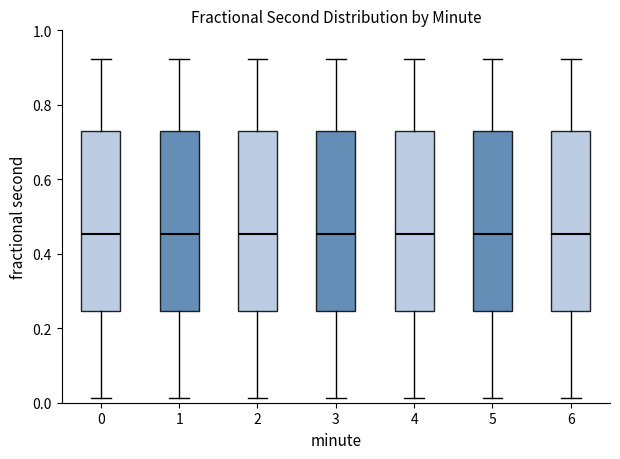

Reading left to right, read every box against the y-axis: the position of its median line, the range the box covers, and the ends of its whiskers. The values are not printed on the chart, so give them approximately, as read against the axis.

0: median 0.46, box 0.24 to 0.72, whiskers 0.02 to 0.92
1: median 0.46, box 0.24 to 0.72, whiskers 0.02 to 0.92
2: median 0.46, box 0.24 to 0.72, whiskers 0.02 to 0.92
3: median 0.46, box 0.24 to 0.72, whiskers 0.02 to 0.92
4: median 0.46, box 0.24 to 0.72, whiskers 0.02 to 0.92
5: median 0.46, box 0.24 to 0.72, whiskers 0.02 to 0.92
6: median 0.46, box 0.24 to 0.72, whiskers 0.02 to 0.92